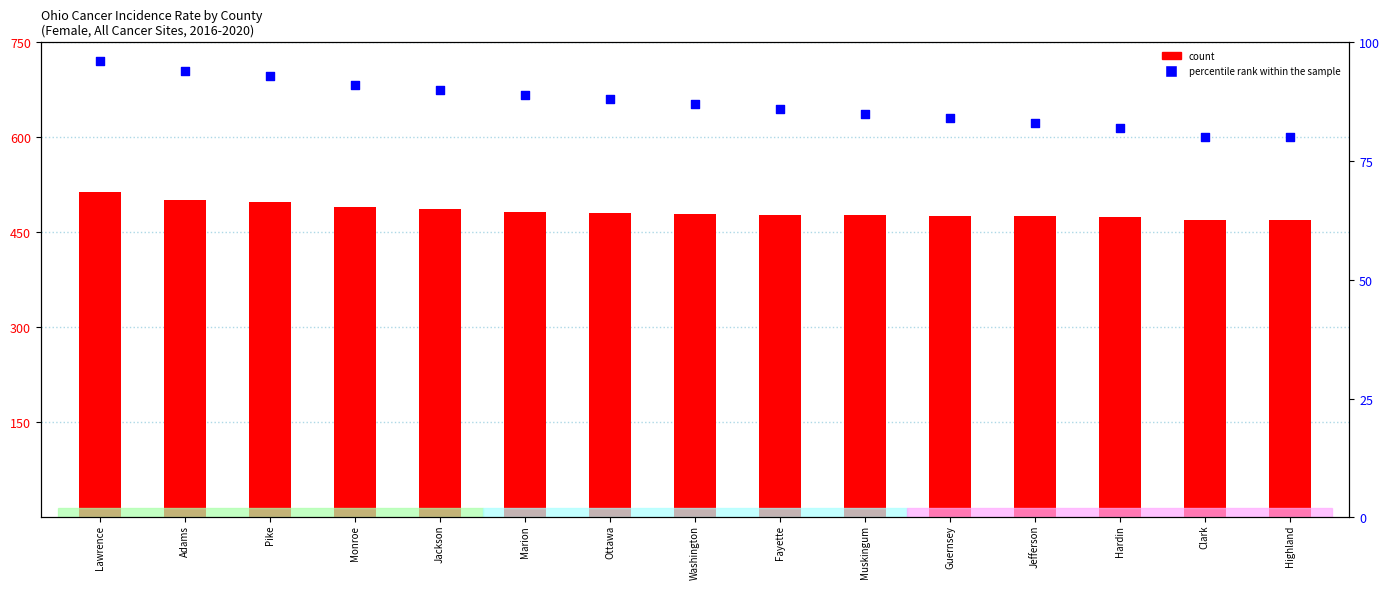

Which series has the largest total across all categories?

count